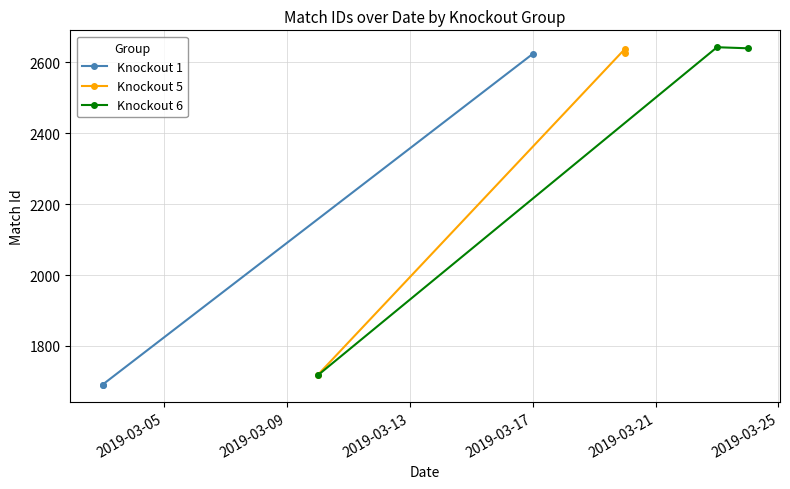

What is the value of the Knockout 5 point at the 3rd from the left?

2625